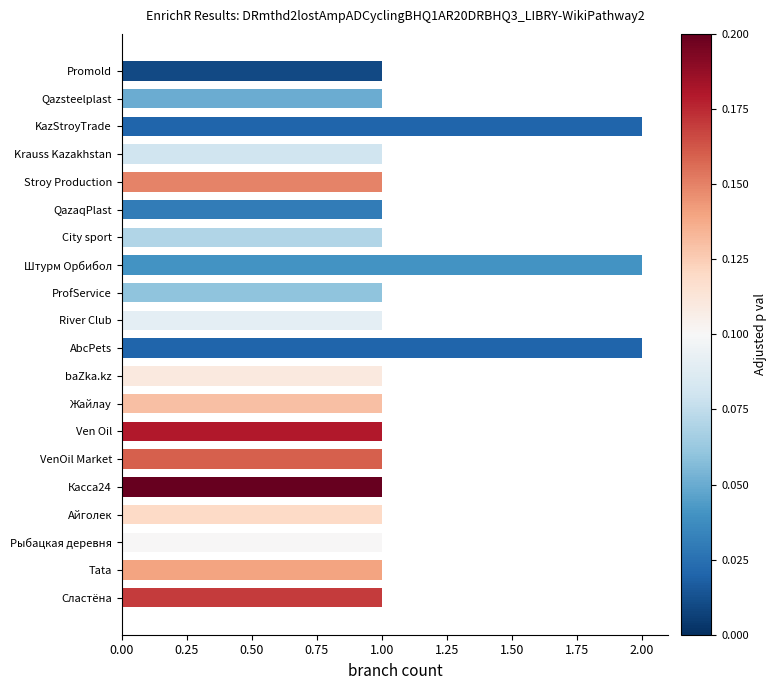

The chart shows a value of 1 at Сластёна. True or false?

True